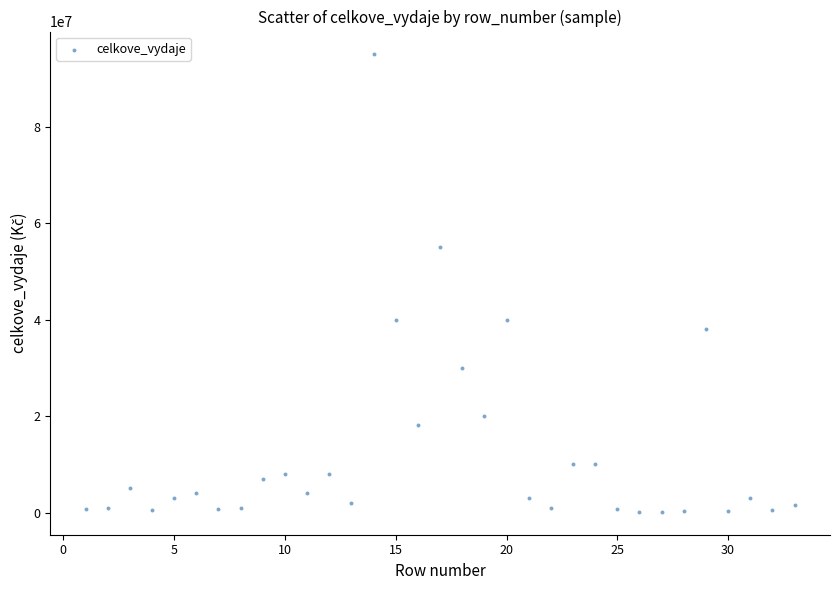

What is the range of X values (max minus min)?

32